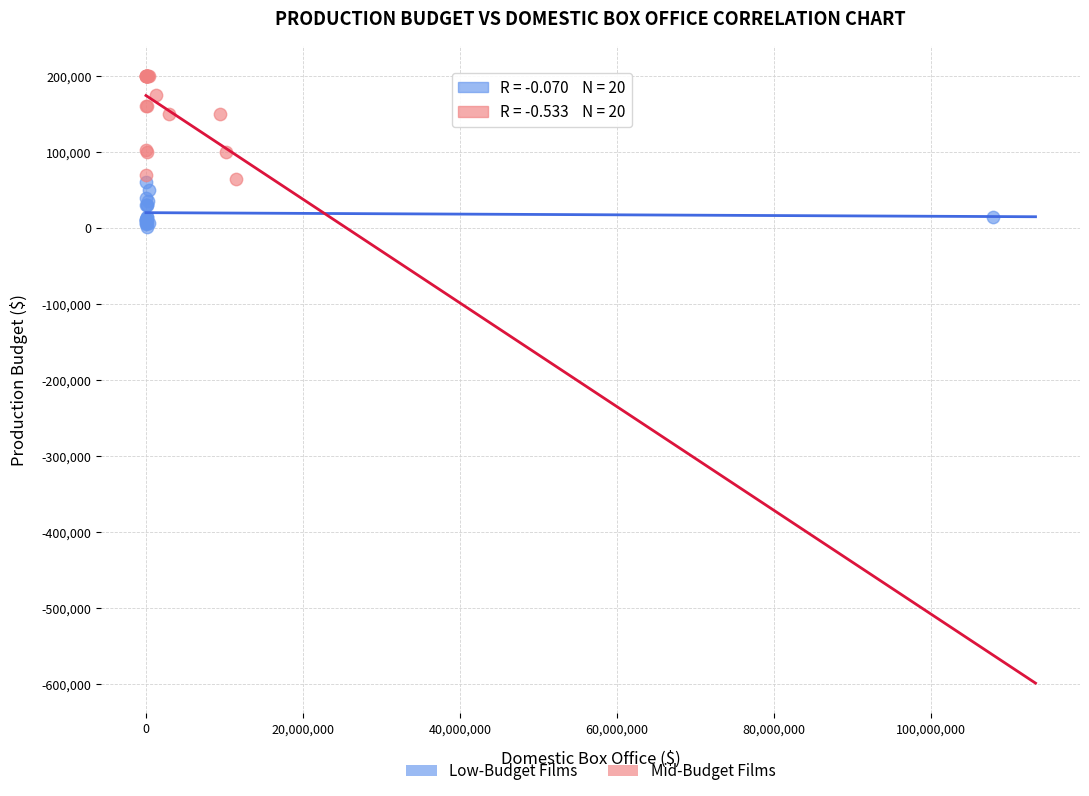

Which series contains the highest Y value?

Mid-Budget Films